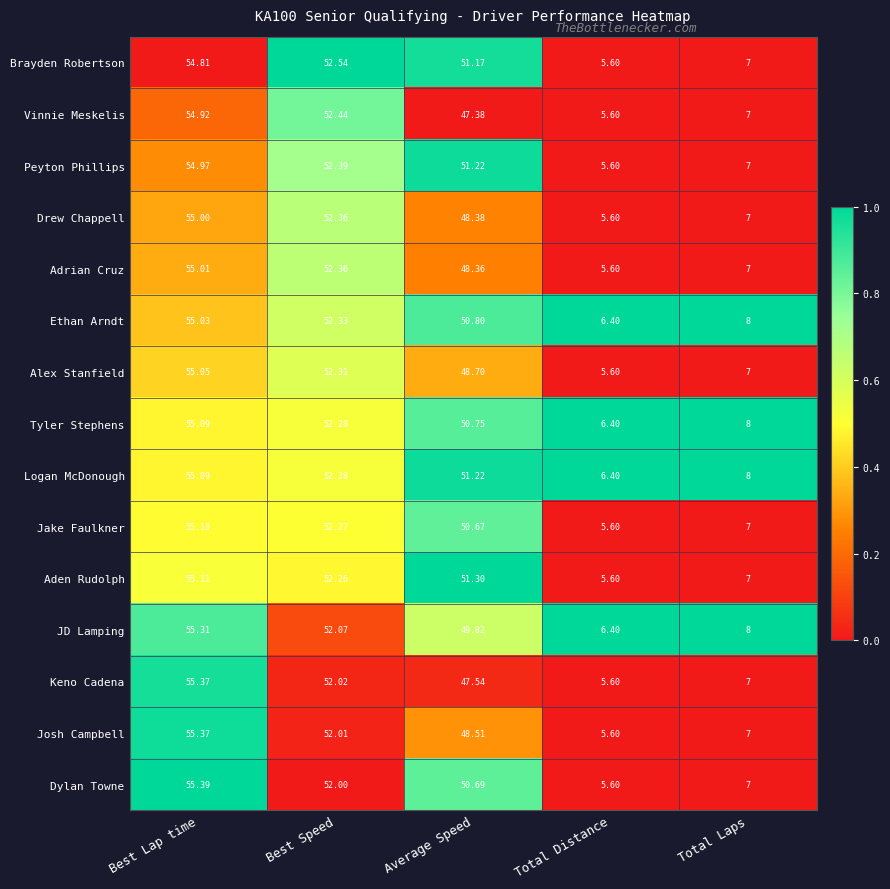

Which series has the largest range (max minus min)?

Dylan Towne